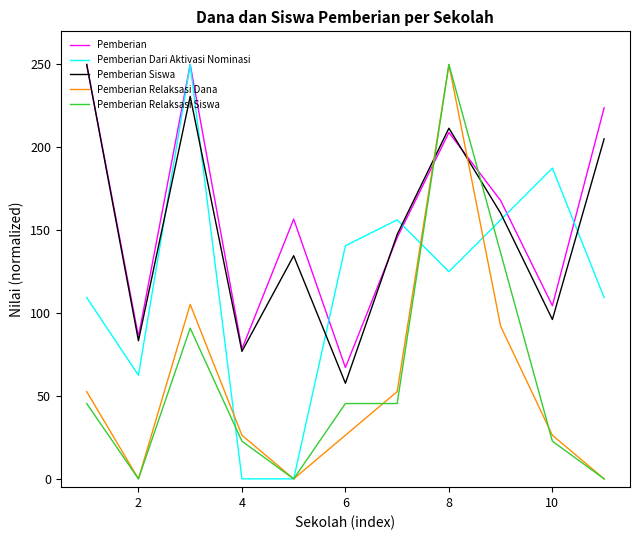

After their last crossing, which series has the higher values: Pemberian Dari Aktivasi Nominasi or Pemberian Siswa?

Pemberian Siswa